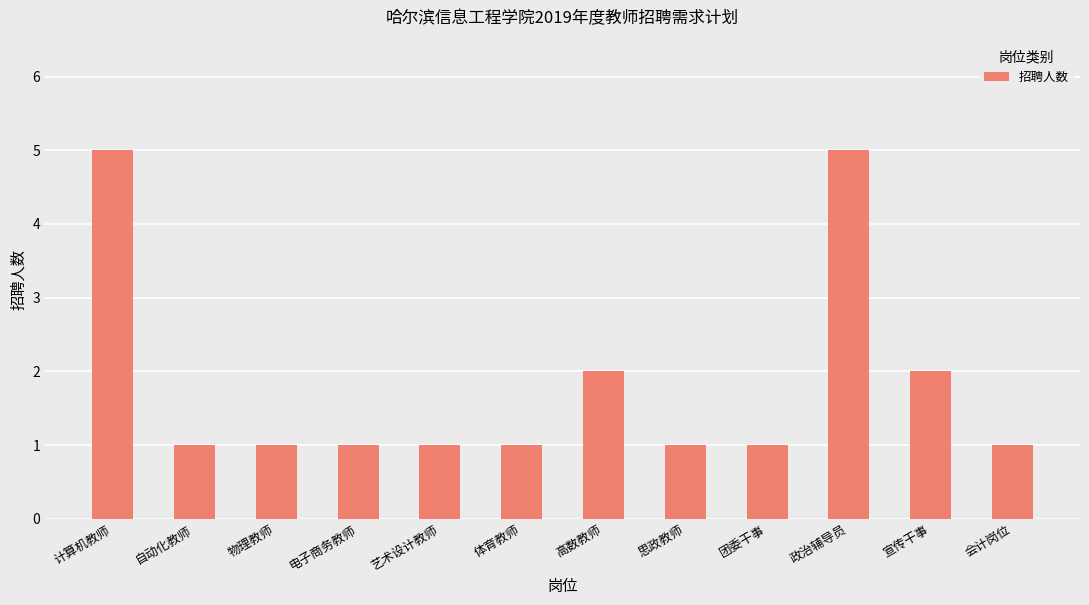

What position from the right is 思政教师?

5